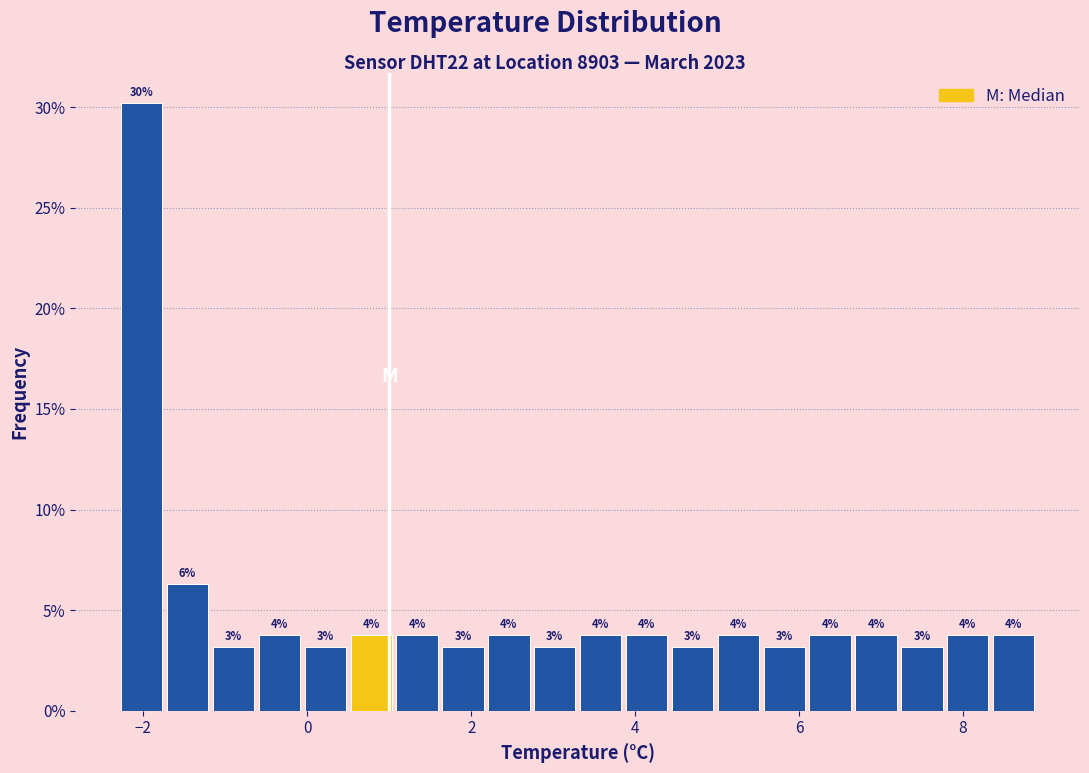

Around what value on the x-axis is the tallest bar? Give the approximate position of its centre, as read against the axis.

-2.0